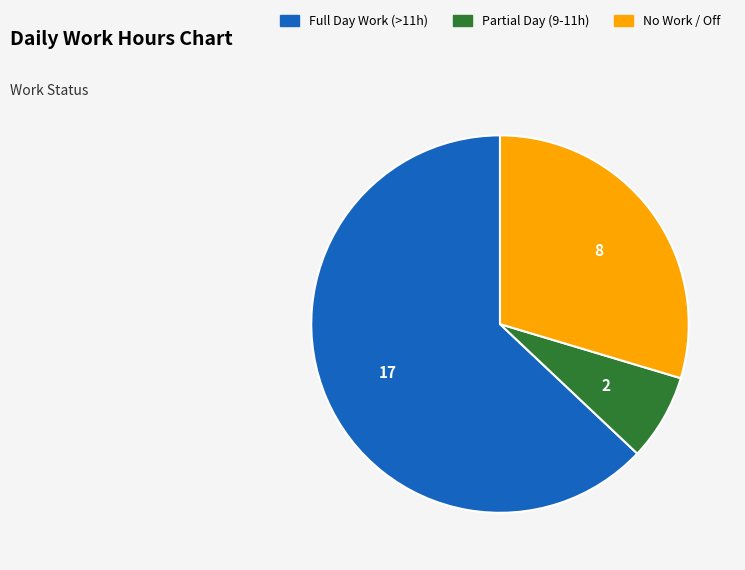

Is there a majority slice in this chart?

Yes